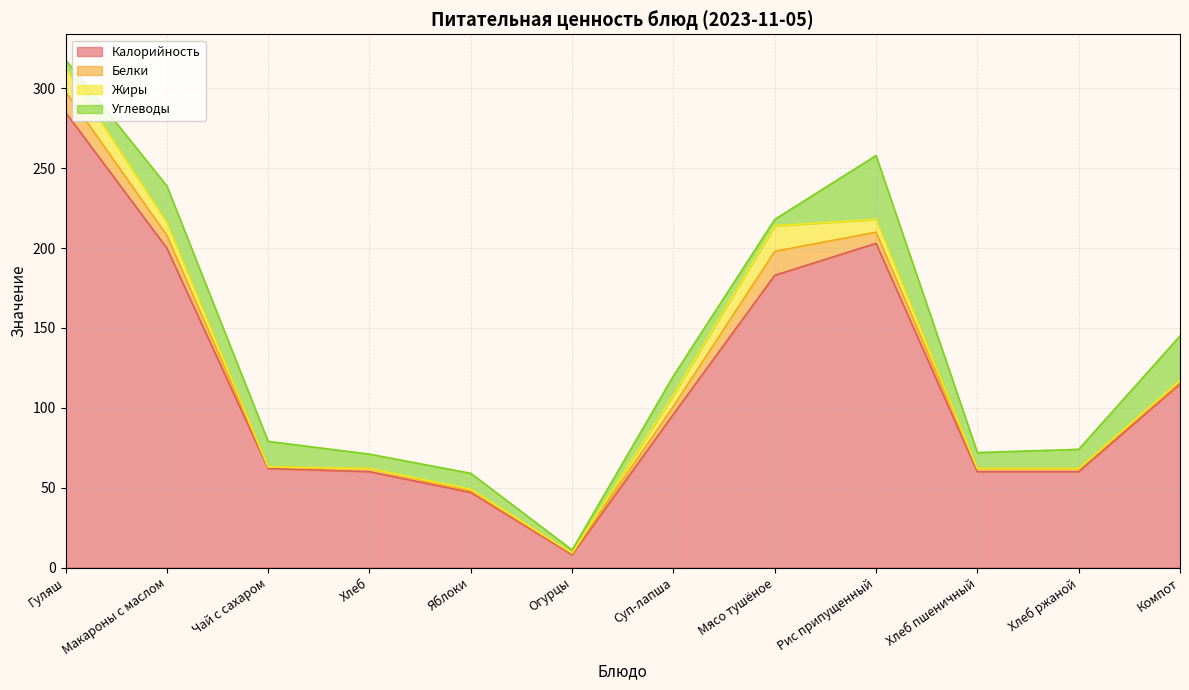

How many distinct data groups are displayed?

4